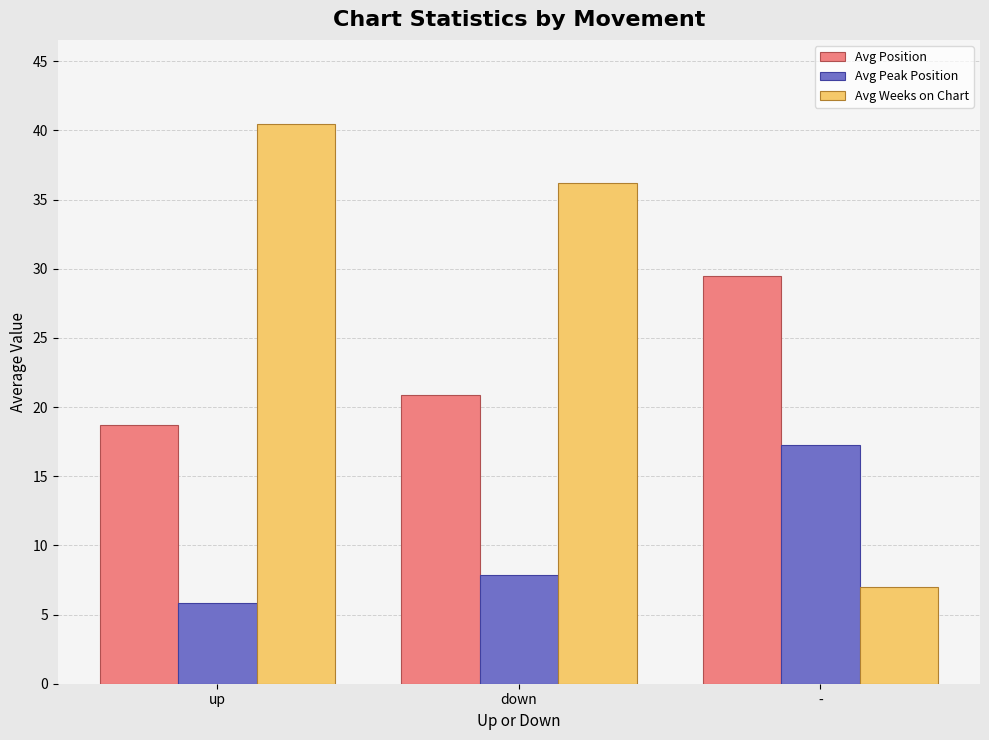

Which series changed the most between down and -?

Avg Weeks on Chart